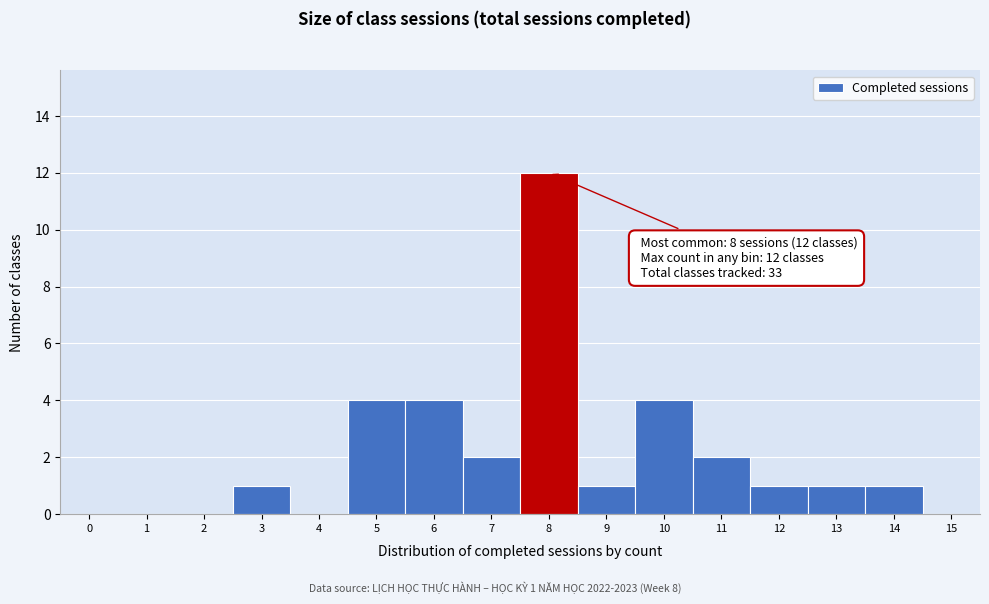

True or false: the data shows 0 at 0.

True